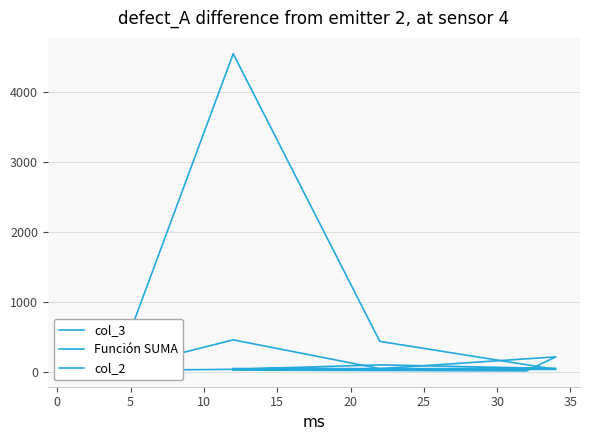

Where is the first local maximum for Función SUMA?

5